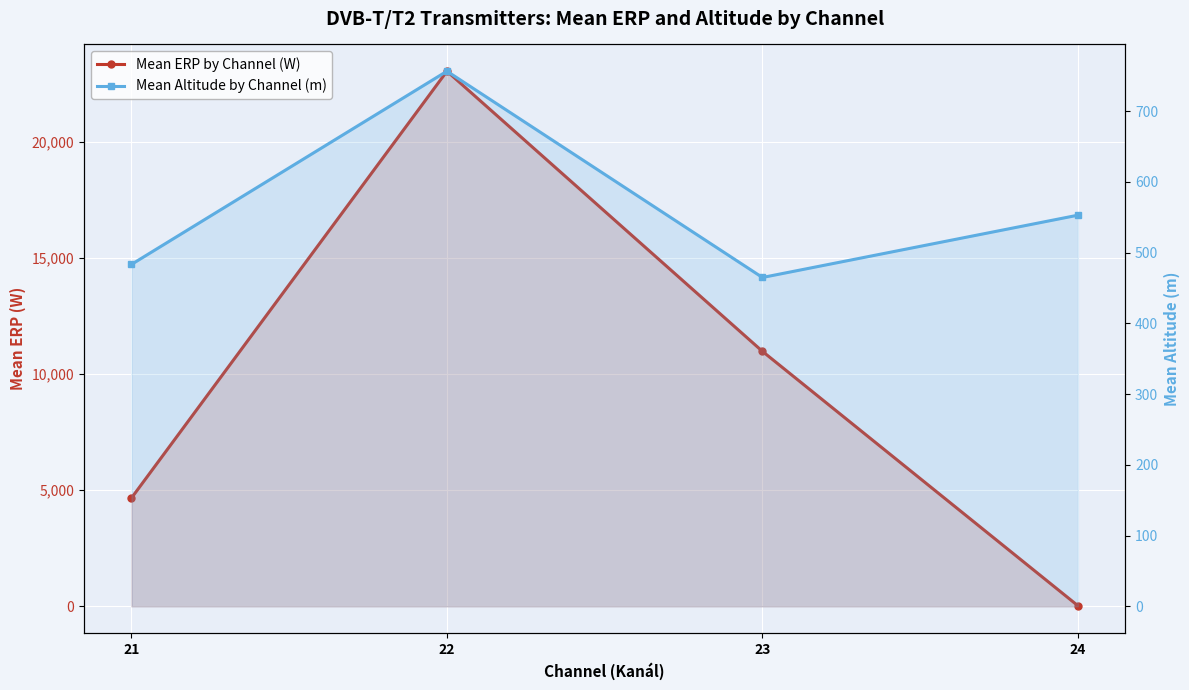

What is the sum of all Mean Altitude by Channel (m) values?

2257.9